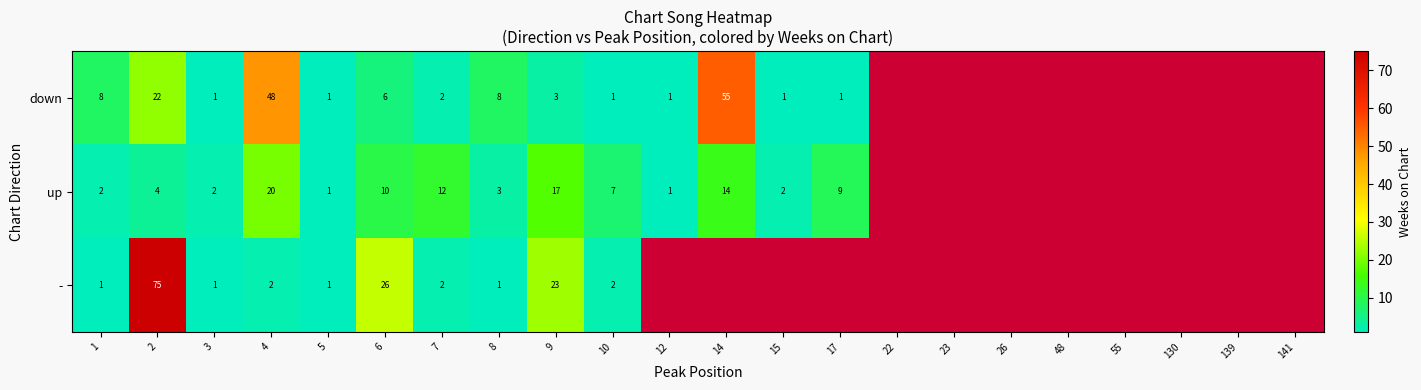

What is the difference between the highest and lowest values at 2?

71